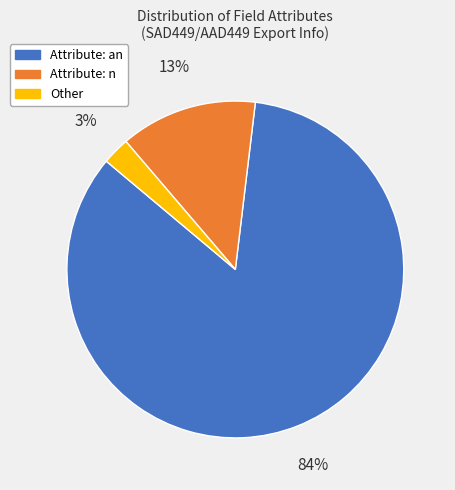

Does any single category account for the majority?

Yes